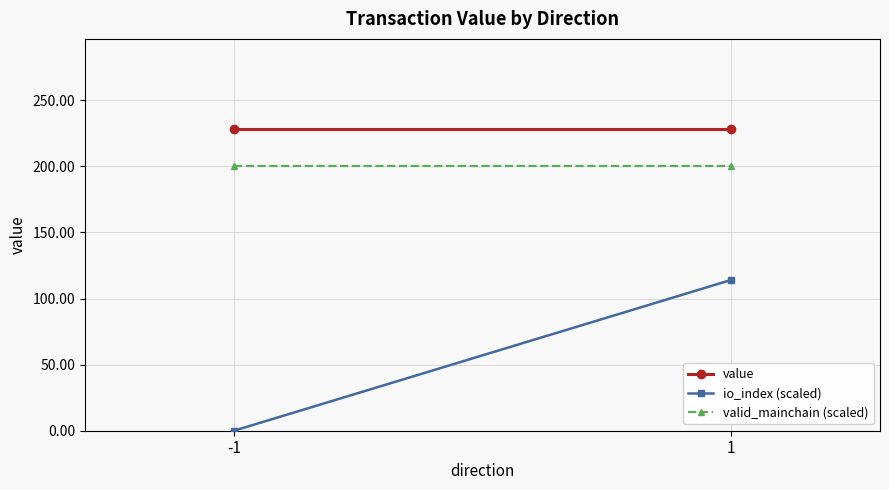

List the series in order of their overall mean, lowest first.

io_index (scaled), valid_mainchain (scaled), value